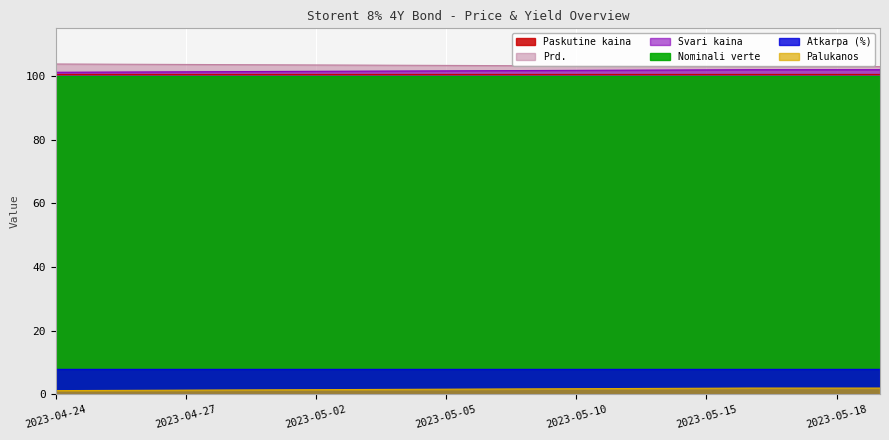

What is the value of the Svari kaina point at the 18th from the left?

103.0